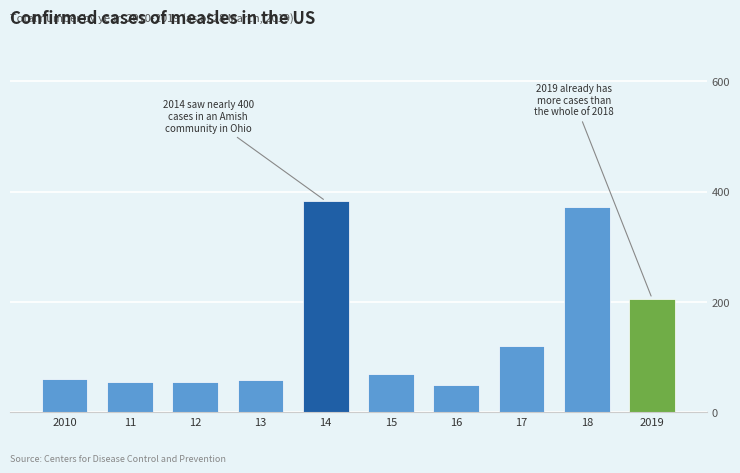

The chart shows a value of 120 at 17. True or false?

True